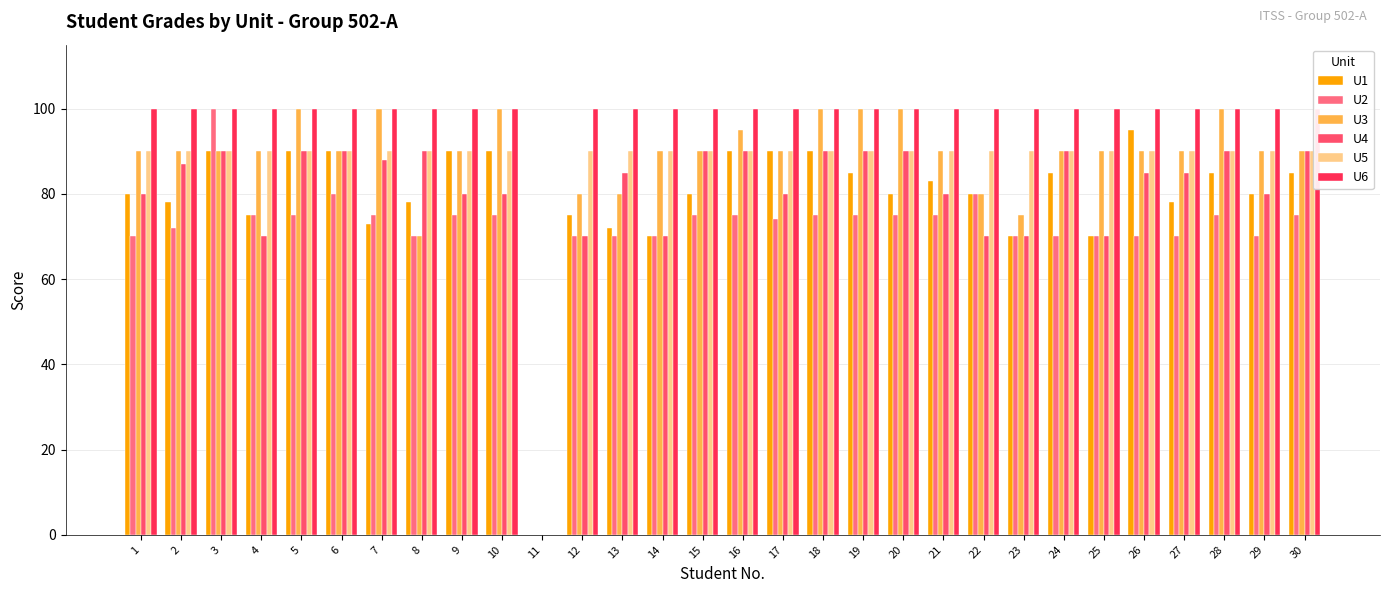

How many categories are shown in the chart?

30